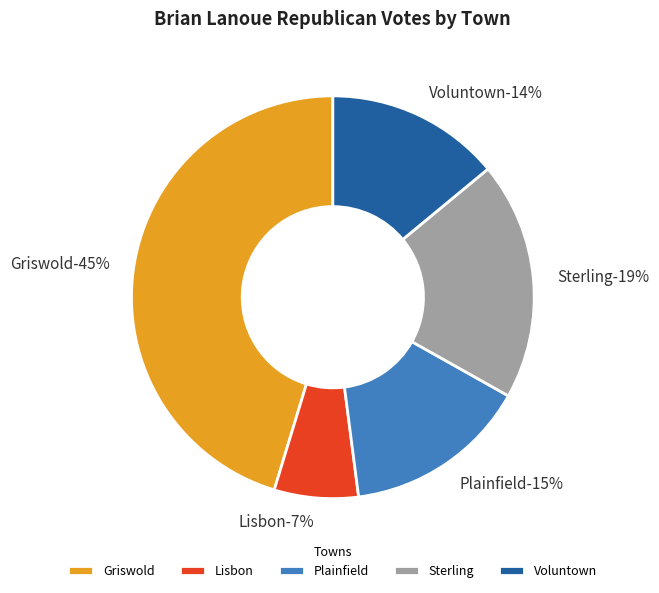

Rank the categories by value from lowest to highest.

Lisbon, Voluntown, Plainfield, Sterling, Griswold